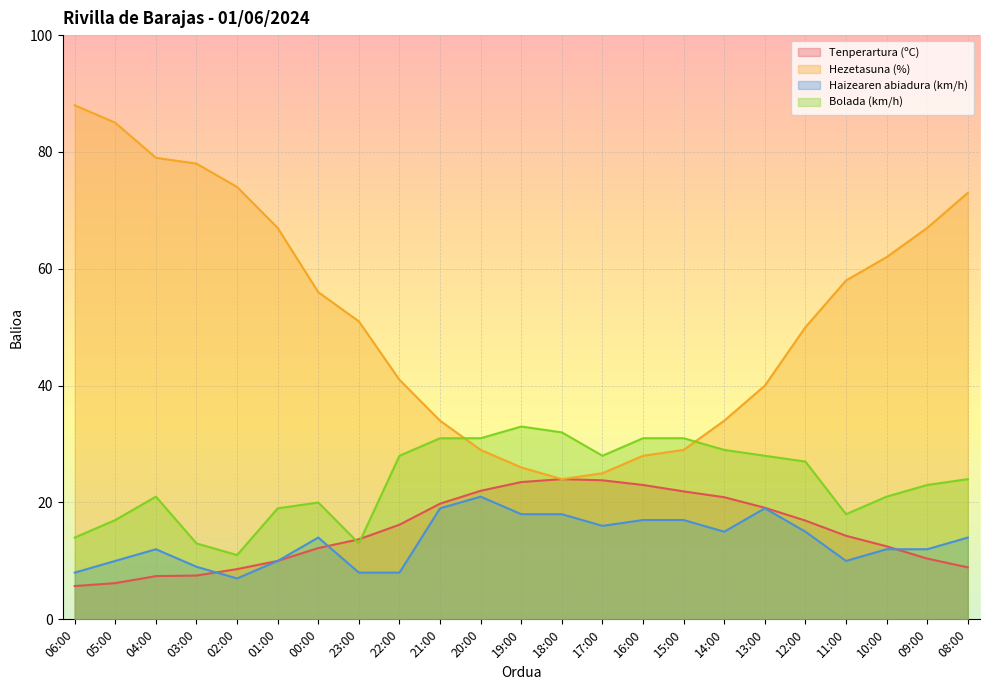

What is the minimum value shown in the chart?

5.7